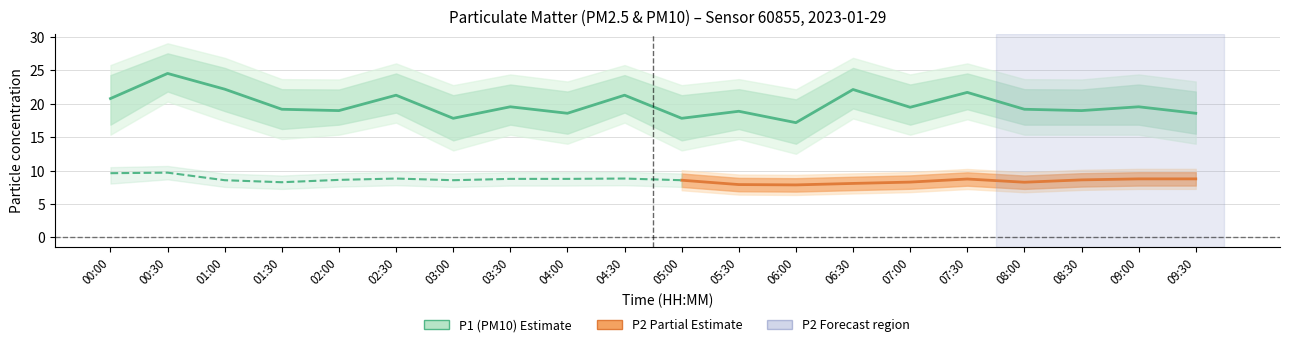

True or false: P2_hi and P1_hi intersect in this chart.

False